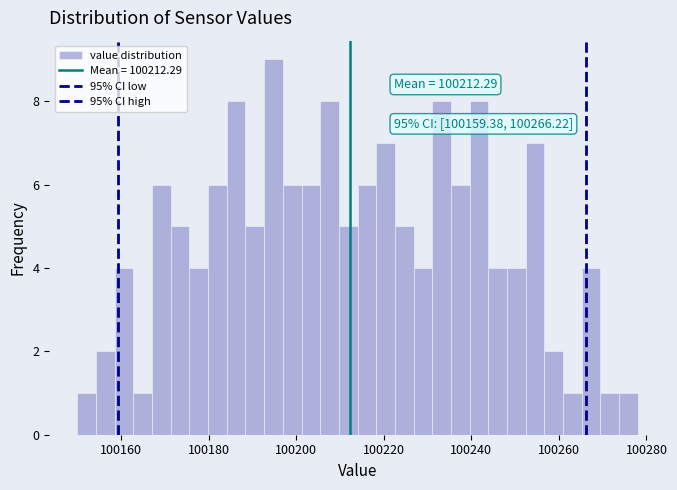

Around what value on the x-axis is the tallest bar? Give the approximate position of its centre, as read against the axis.

100194